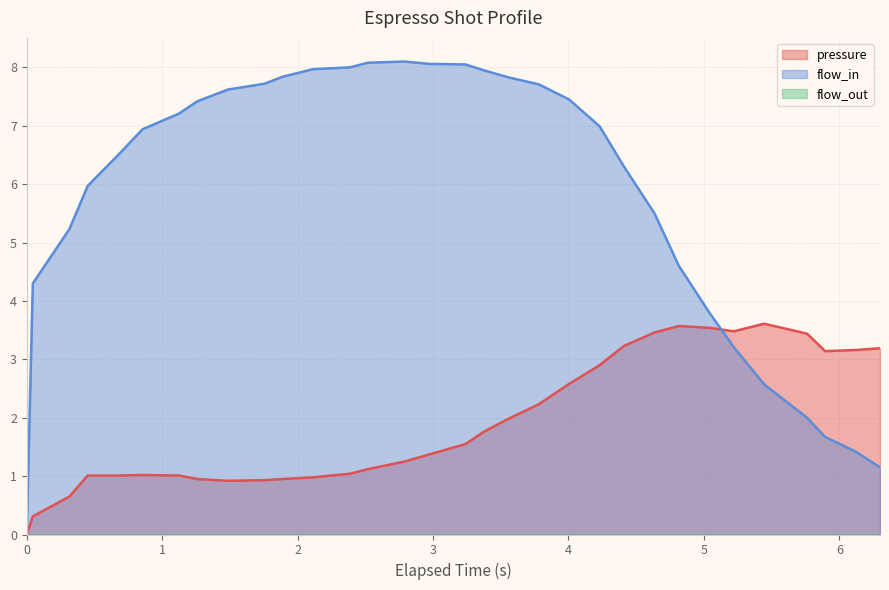

Which series has the largest range (max minus min)?

flow_in